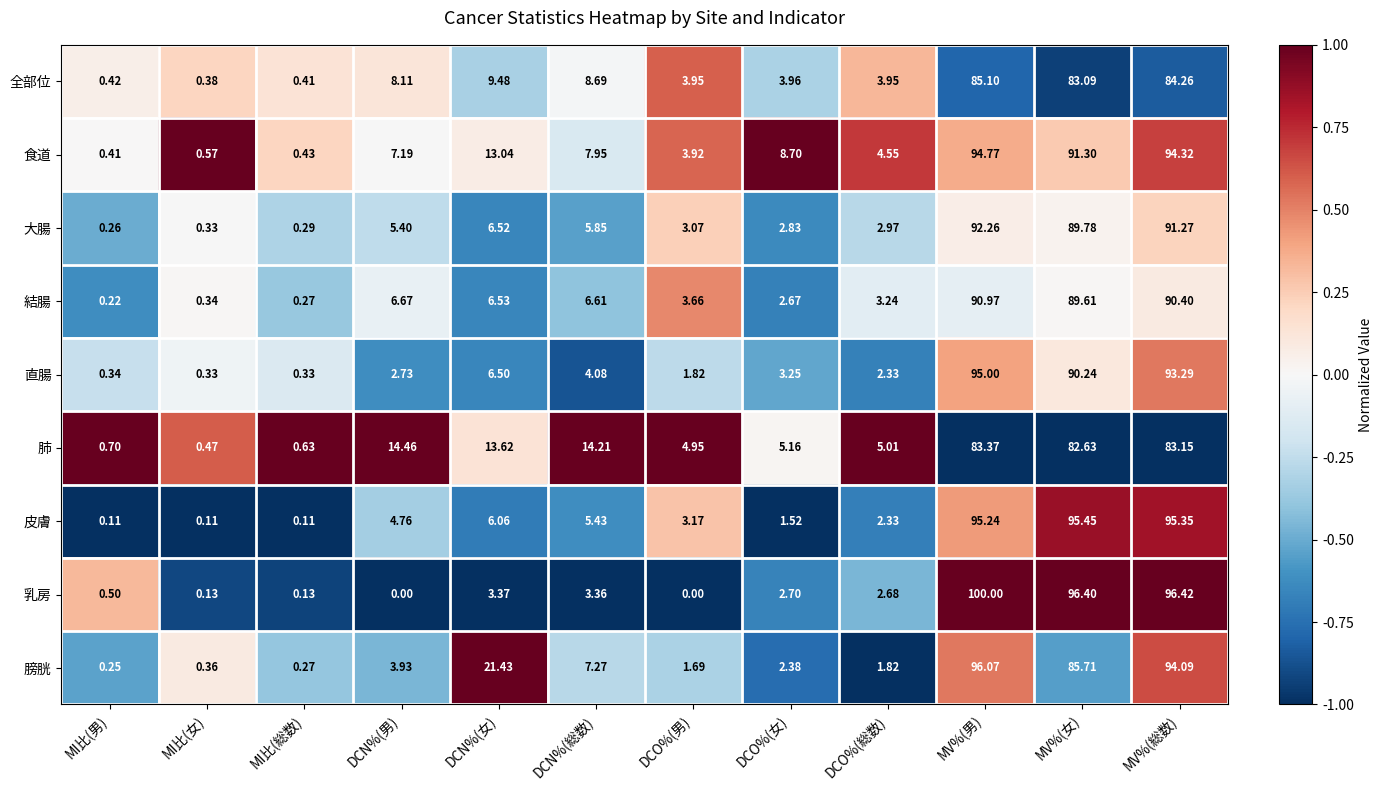

At which category is the sum across all series the highest?

MV%(男)